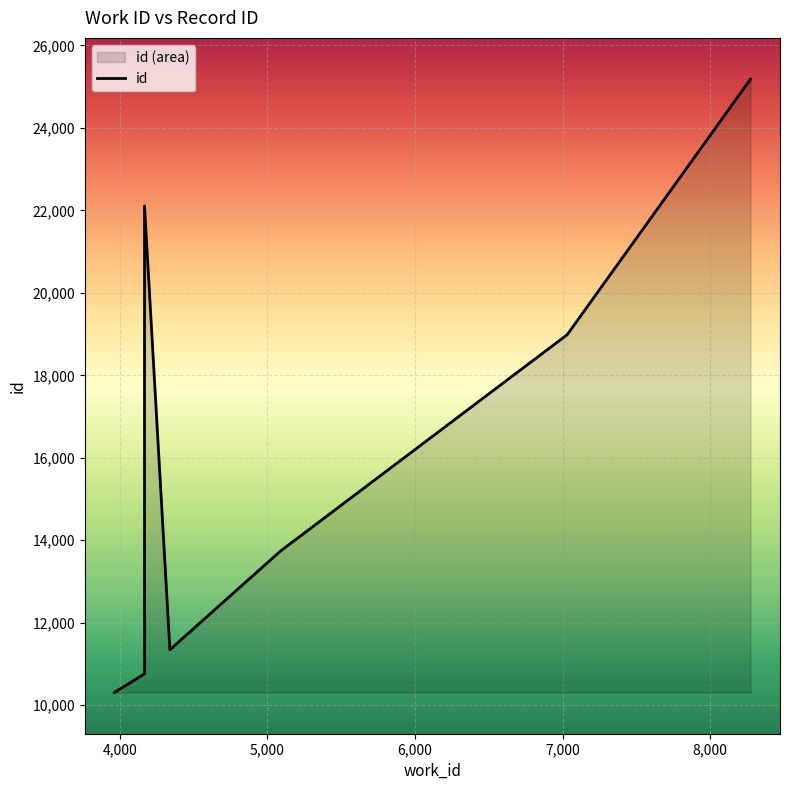

Where is the data nearest to the value 17746?

7033